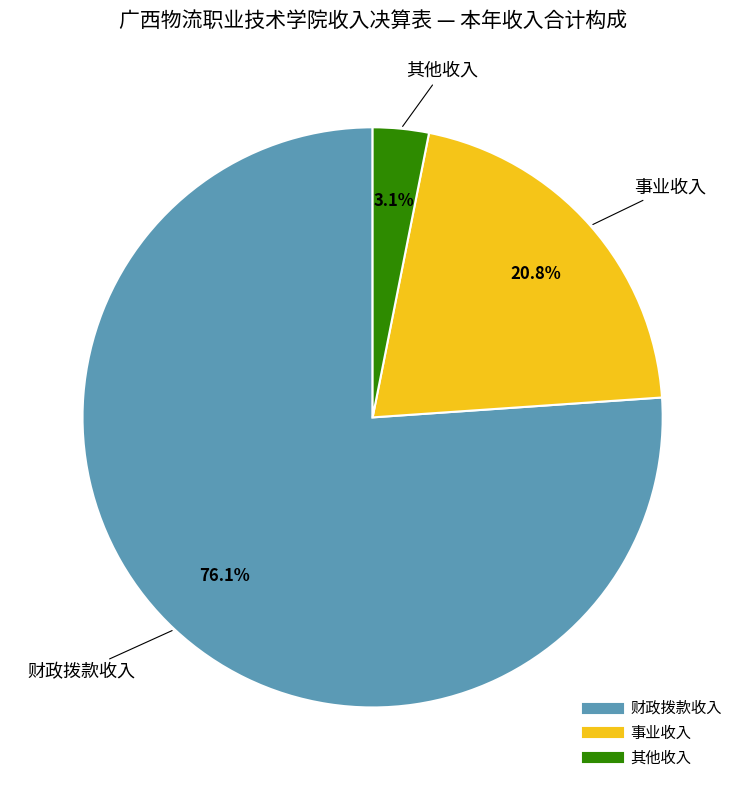

Is it true that 事业收入 is 36% of the pie?

False